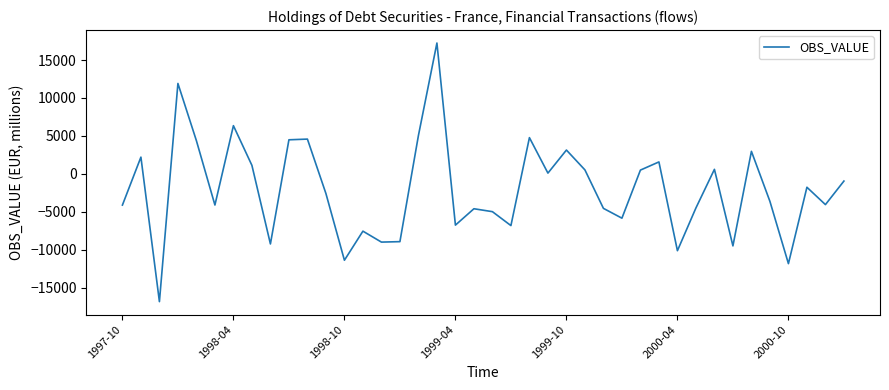

How many values exceed -2604?

19